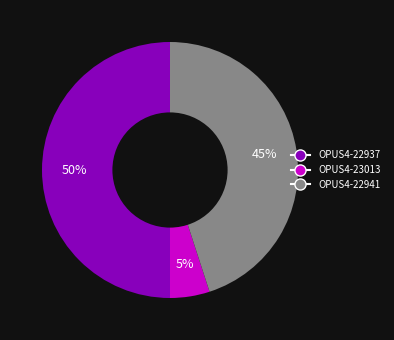

What is the largest slice in the pie chart?

OPUS4-22937